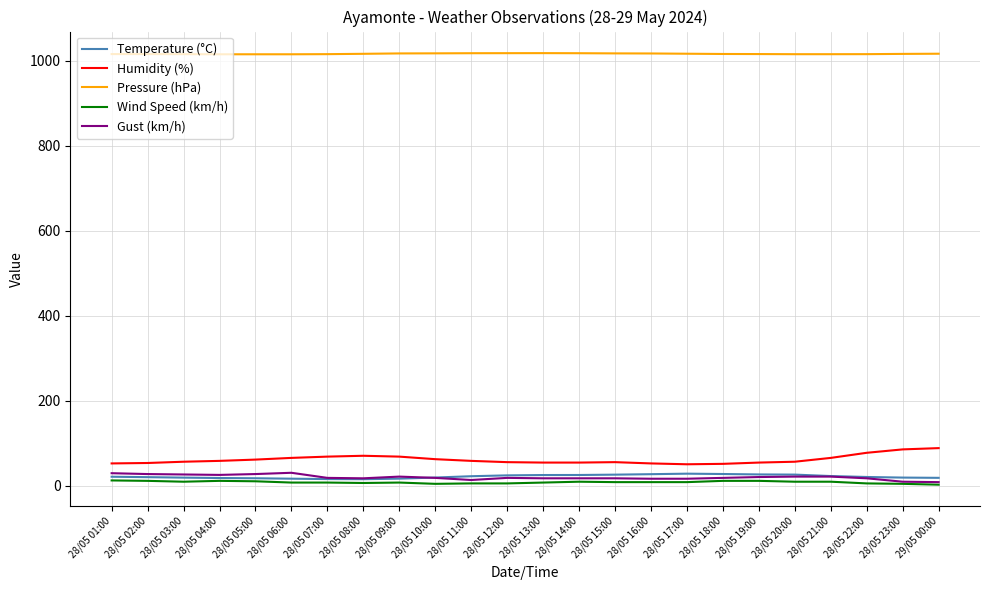

Is the value of Pressure (hPa) at 28/05 12:00 greater than the value of Gust (km/h) at 28/05 09:00?

Yes